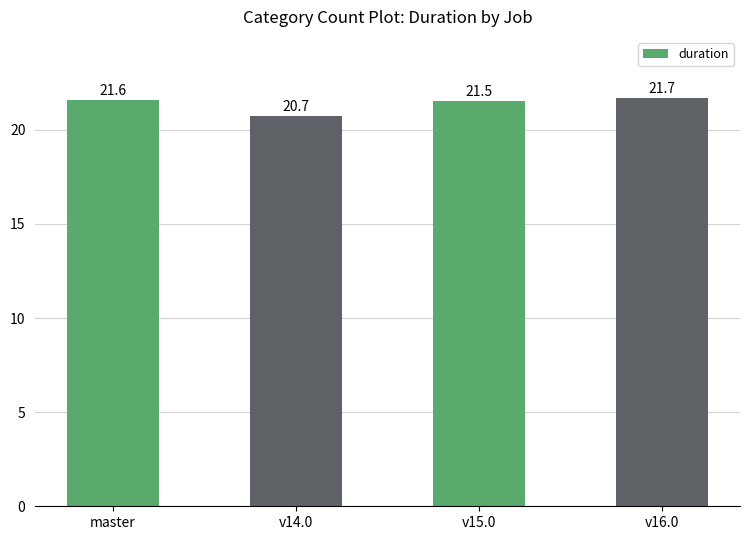

What is the change in value from v14.0 to v16.0?

+1.0